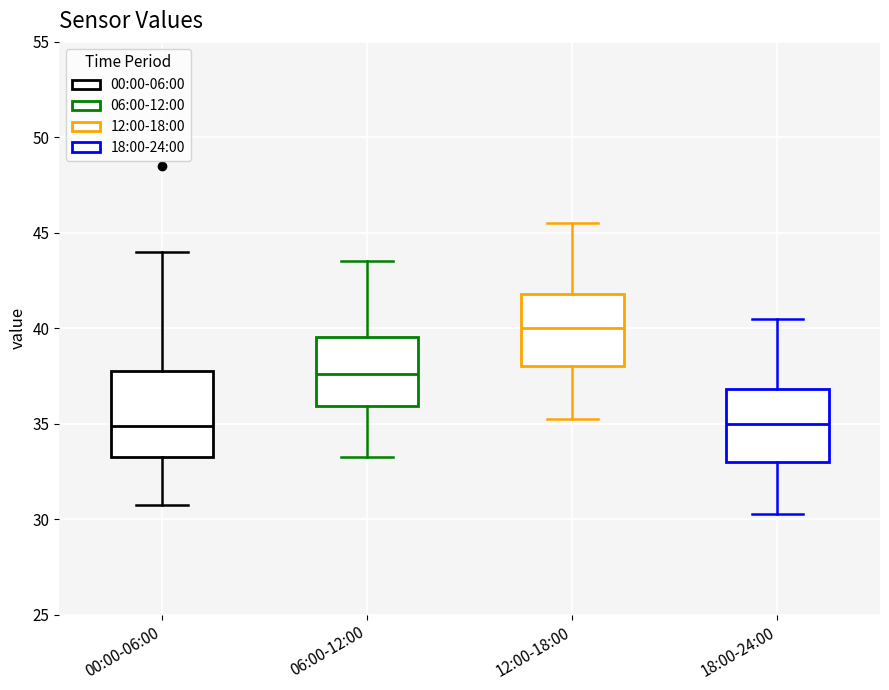

Where is the upper edge of the box for 00:00-06:00 on the y-axis? The values are not printed on the chart, so give them approximately, as read against the axis.

38.0